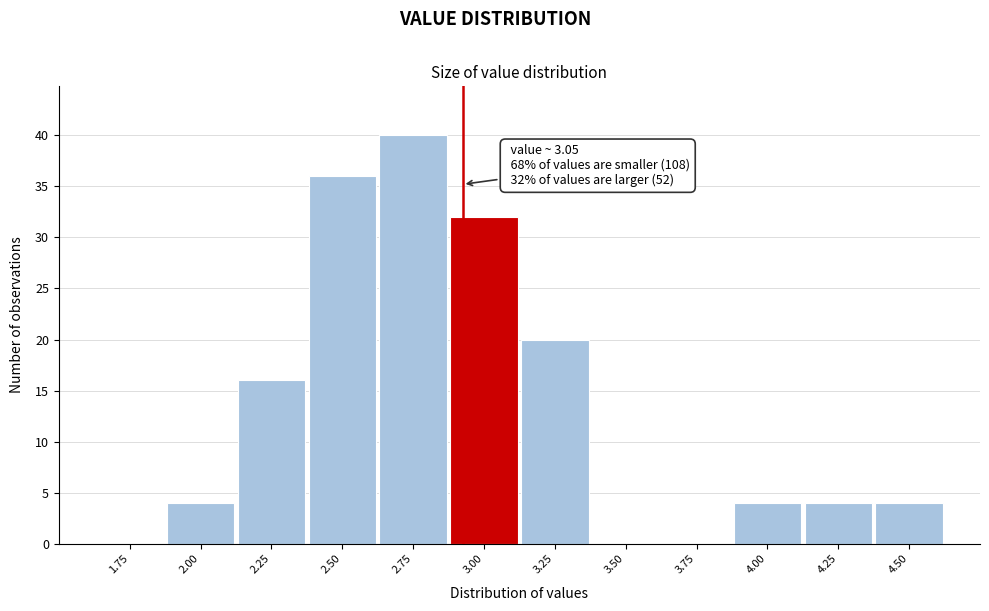

Reading left to right, transcribe all the data shown in this chart.

1.75=0	2.00=4	2.25=16	2.50=36	2.75=40	3.00=32	3.25=20	3.50=0	3.75=0	4.00=4	4.25=4	4.50=4